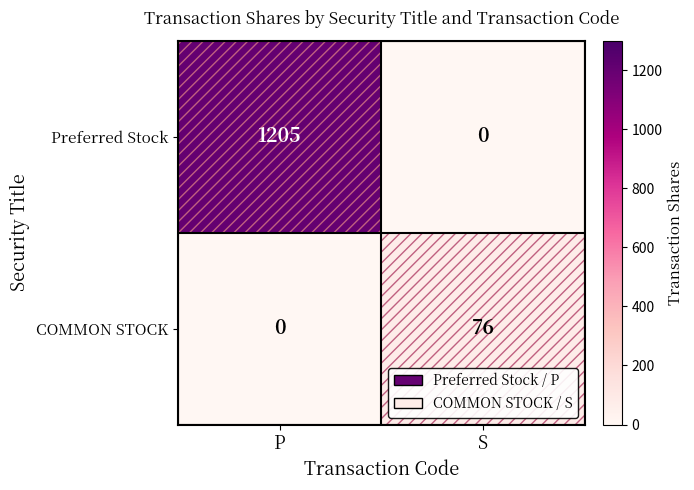

Rank the series by their average value, from highest to lowest.

Preferred Stock, COMMON STOCK